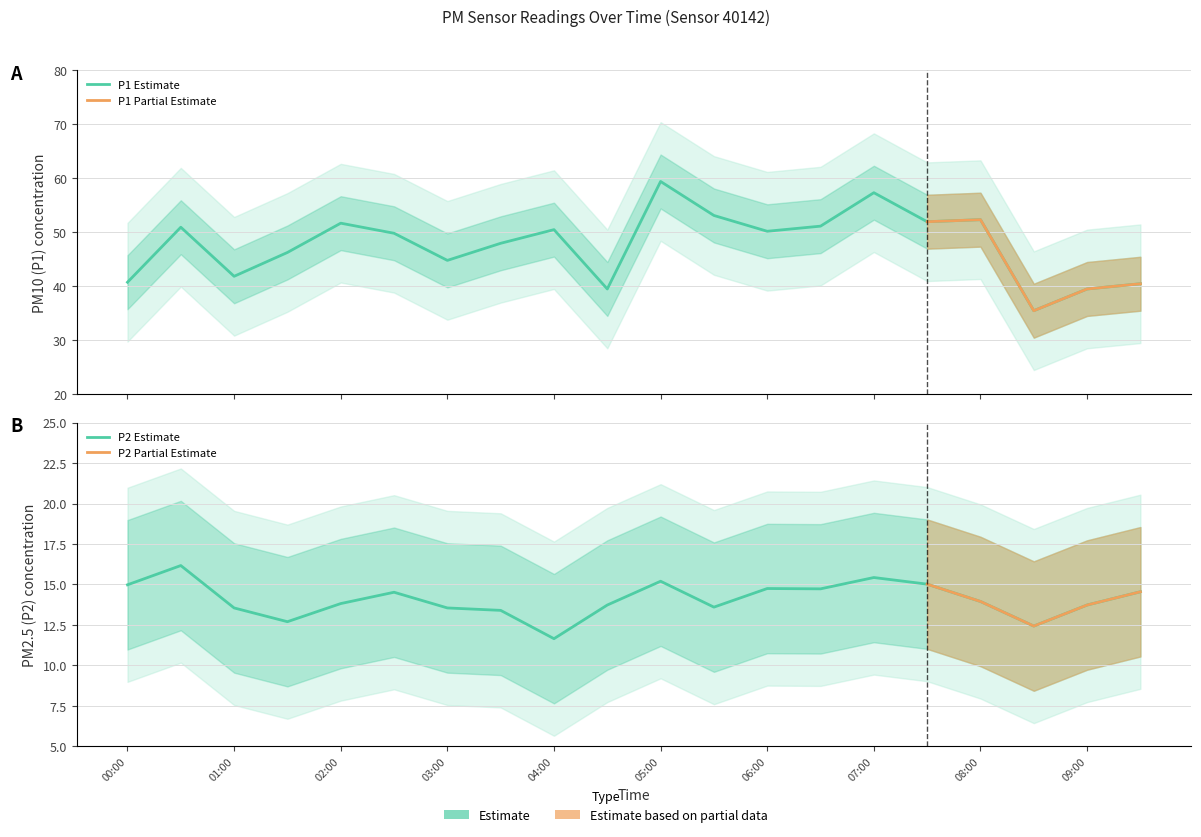

At how many categories does at least one series exceed 22?

20